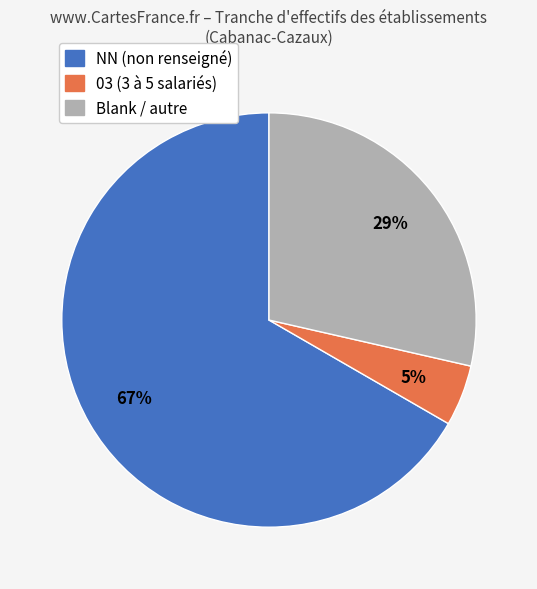

To the nearest percent, what is the average slice percentage?

33%